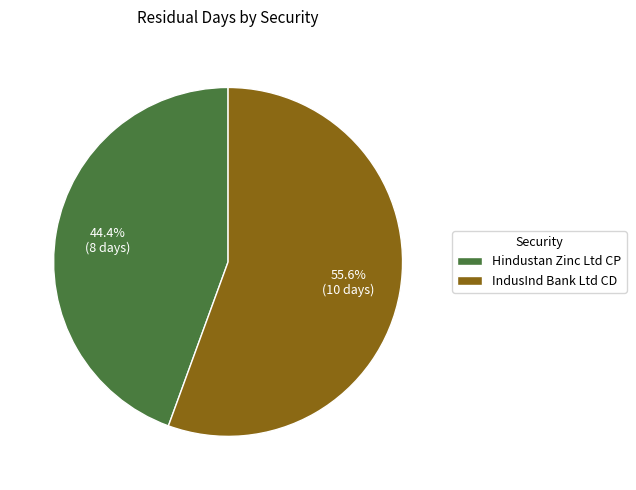

To the nearest percent, what is the difference between the largest and smallest slice percentages?

11%